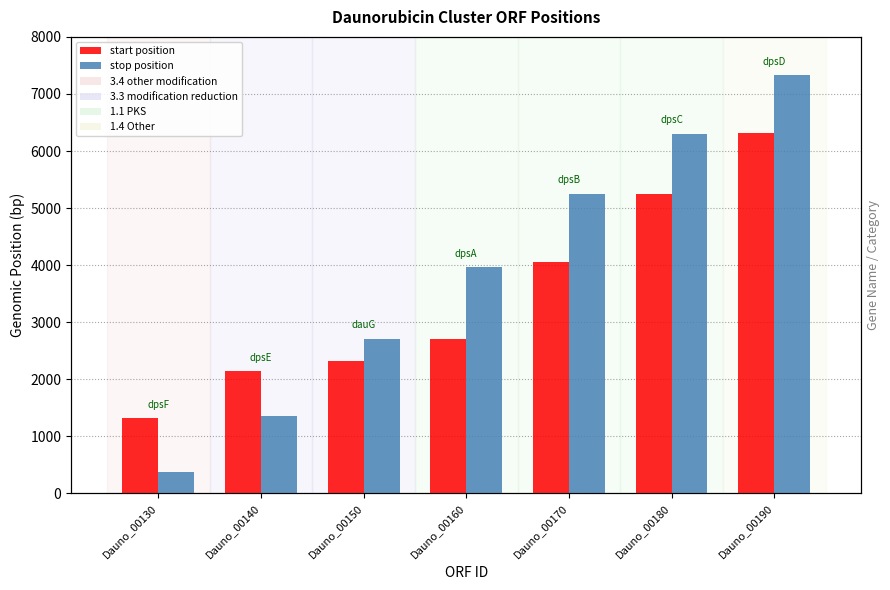

Where is start nearest to the value 3817?

Dauno_00170